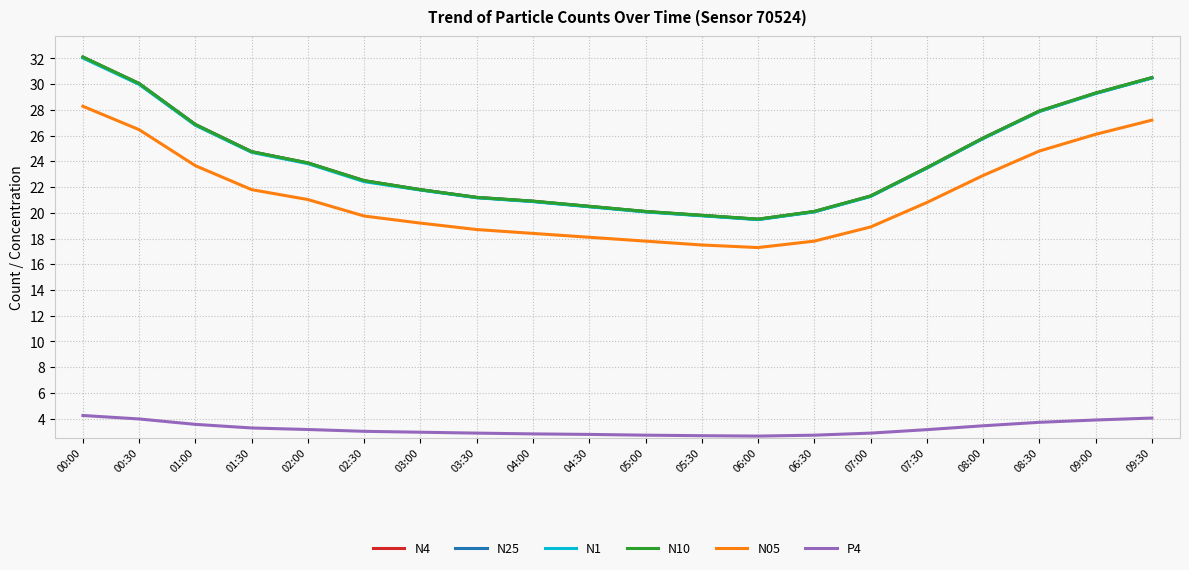

In N10, how many points are lower than both neighbors (excluding endpoints)?

1